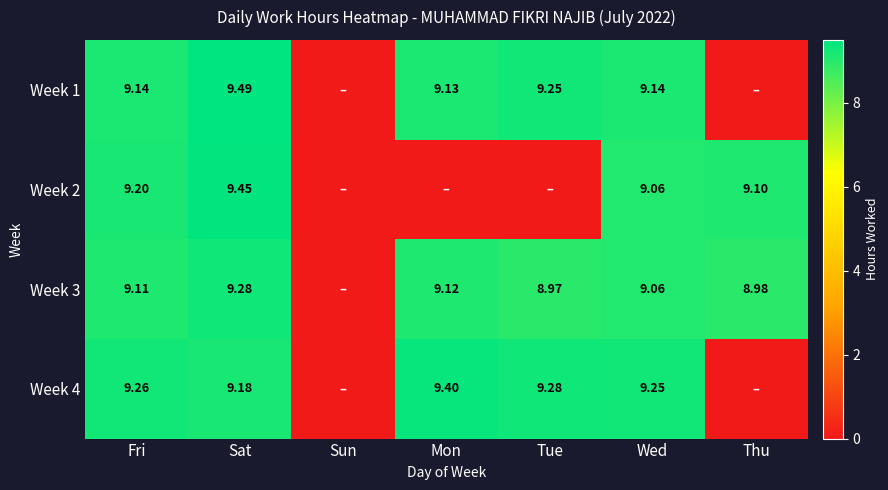

Is the value of Week 3 at Tue greater than the value of Week 1 at Fri?

No